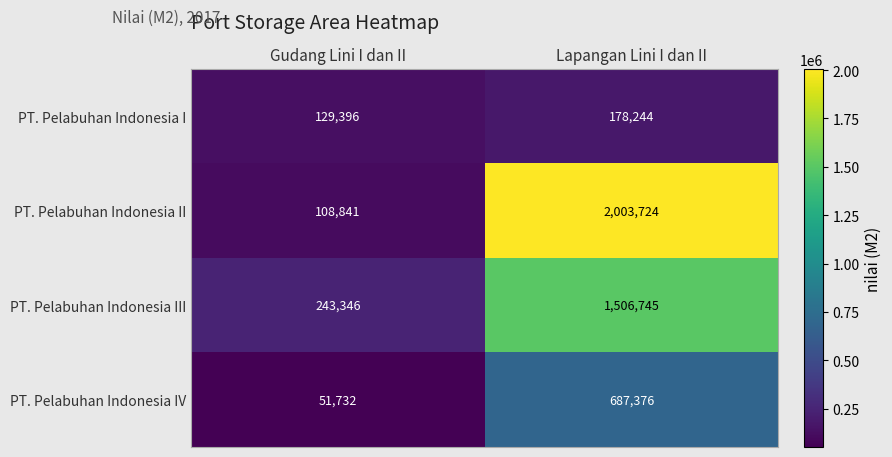

What is the difference between the maximum and minimum values in the PT. Pelabuhan Indonesia IV series?

635644